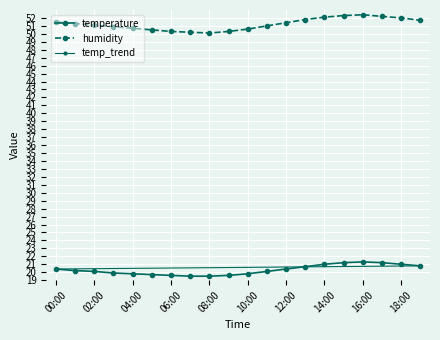

What is the difference between the maximum and minimum values in the temperature series?

1.8